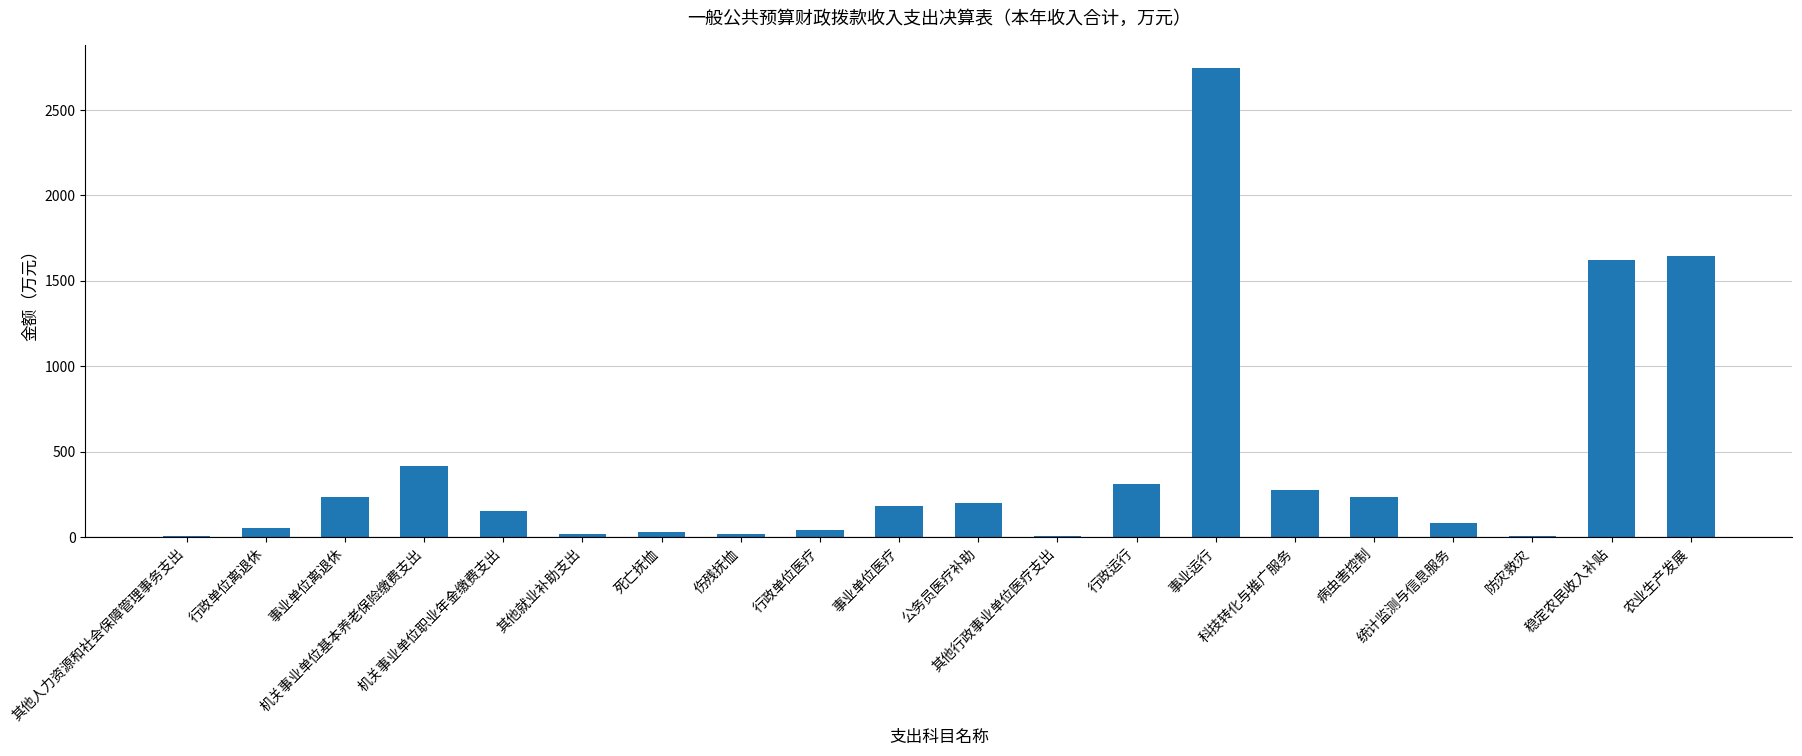

What is the sum of all values?

8267.3